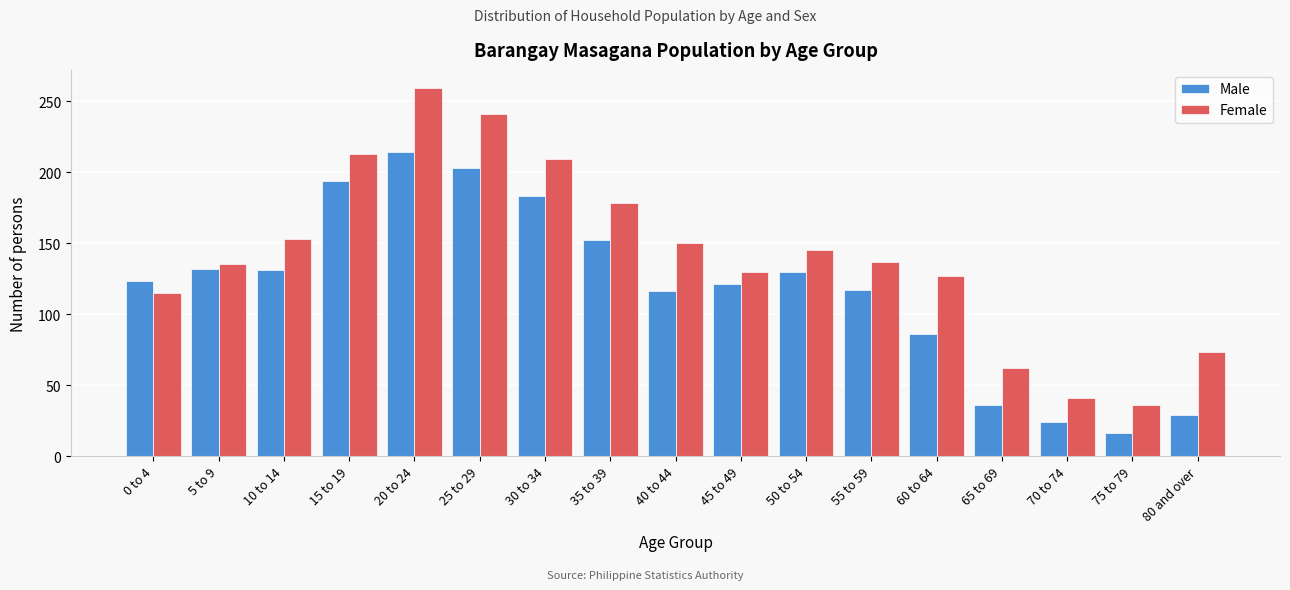

Which series has the largest total across all categories?

Female